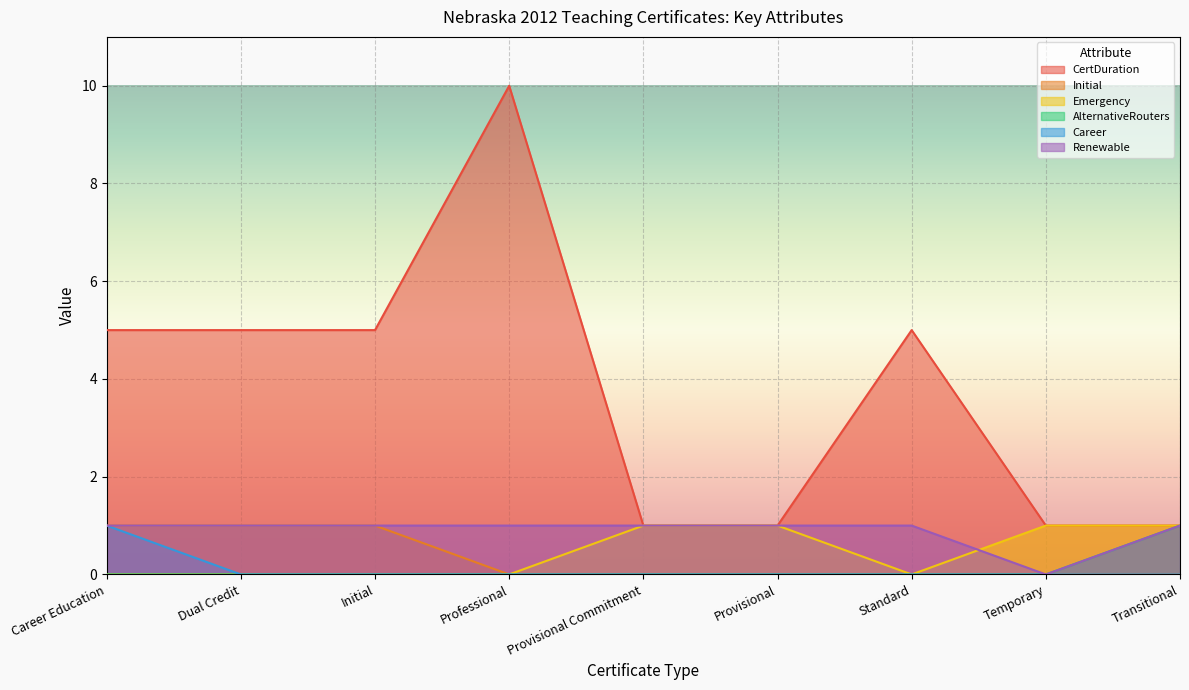

At which category does the chart reach its peak across all series?

Professional